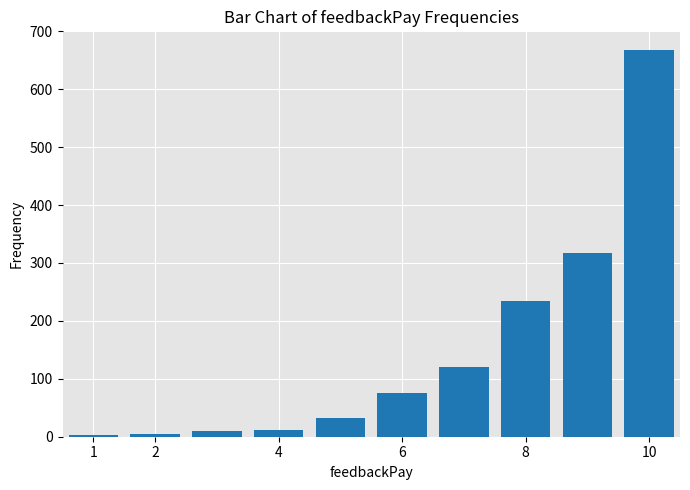

What is the greatest value displayed?

668